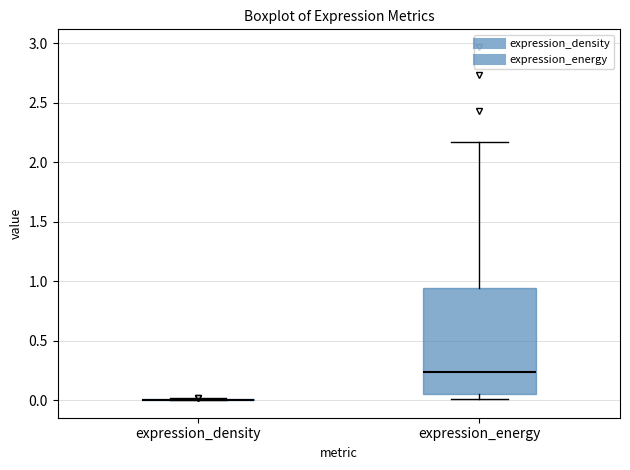

Comparing the boxes themselves (not the whiskers), which one is the tallest?

expression_energy